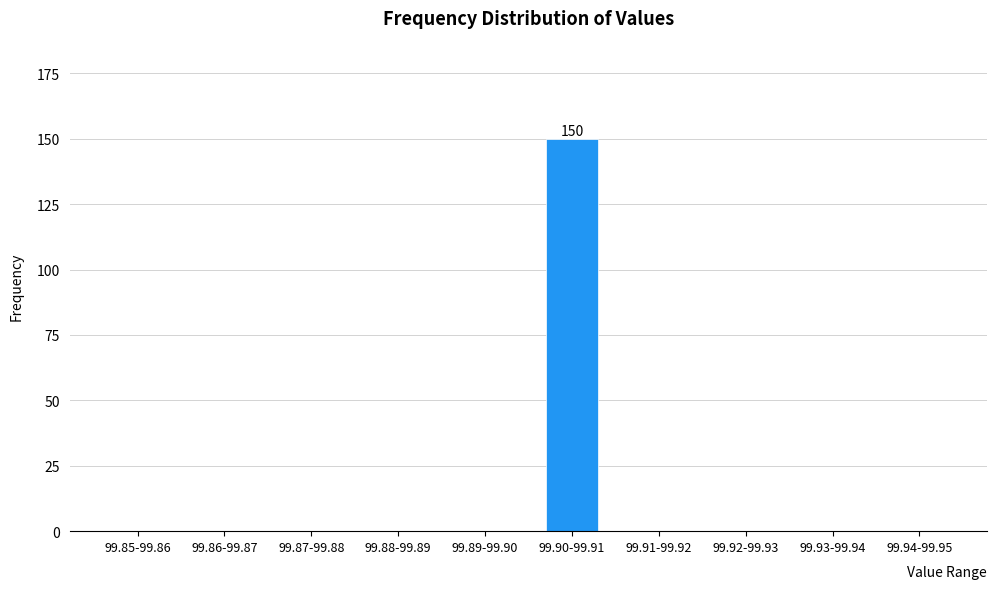

Reading right to left, what are all the values shown in this chart?

99.94-99.95=0	99.93-99.94=0	99.92-99.93=0	99.91-99.92=0	99.90-99.91=150	99.89-99.90=0	99.88-99.89=0	99.87-99.88=0	99.86-99.87=0	99.85-99.86=0